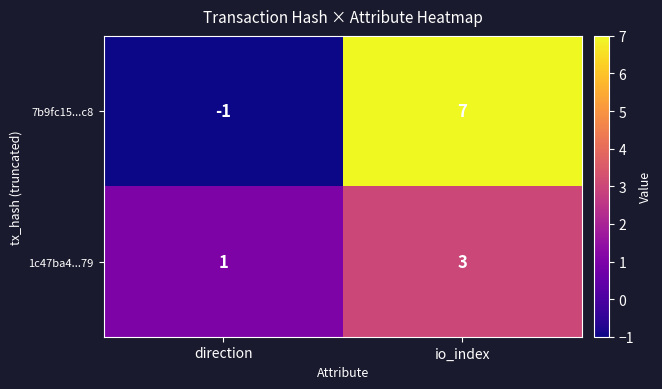

At which category is the sum across all series the highest?

io_index